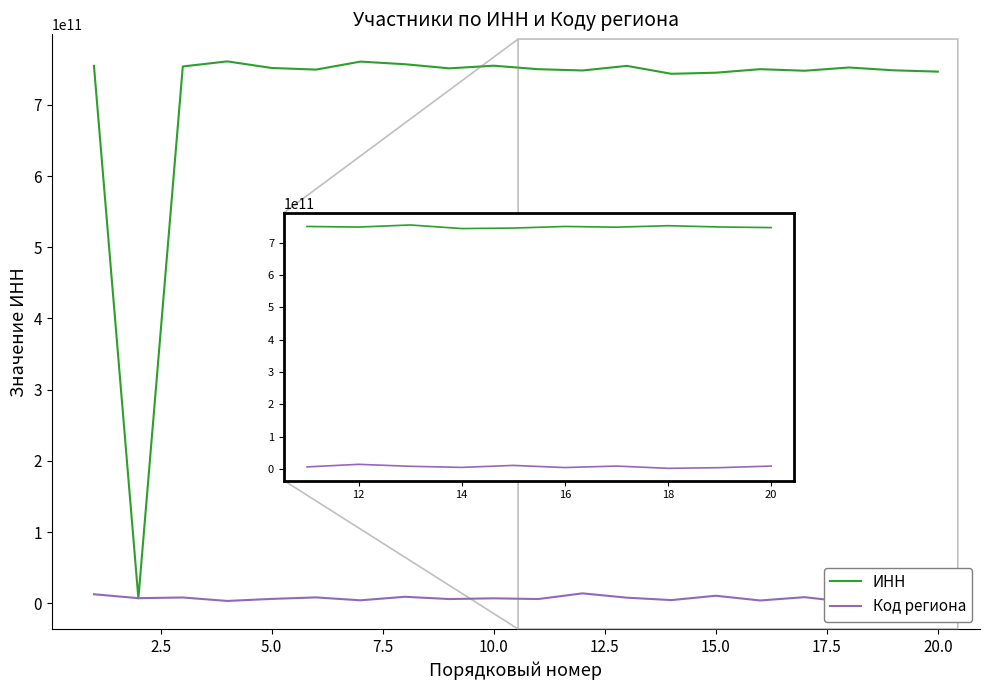

What is the difference between the ИНН values at 2.5 and 12?

747933821564.3